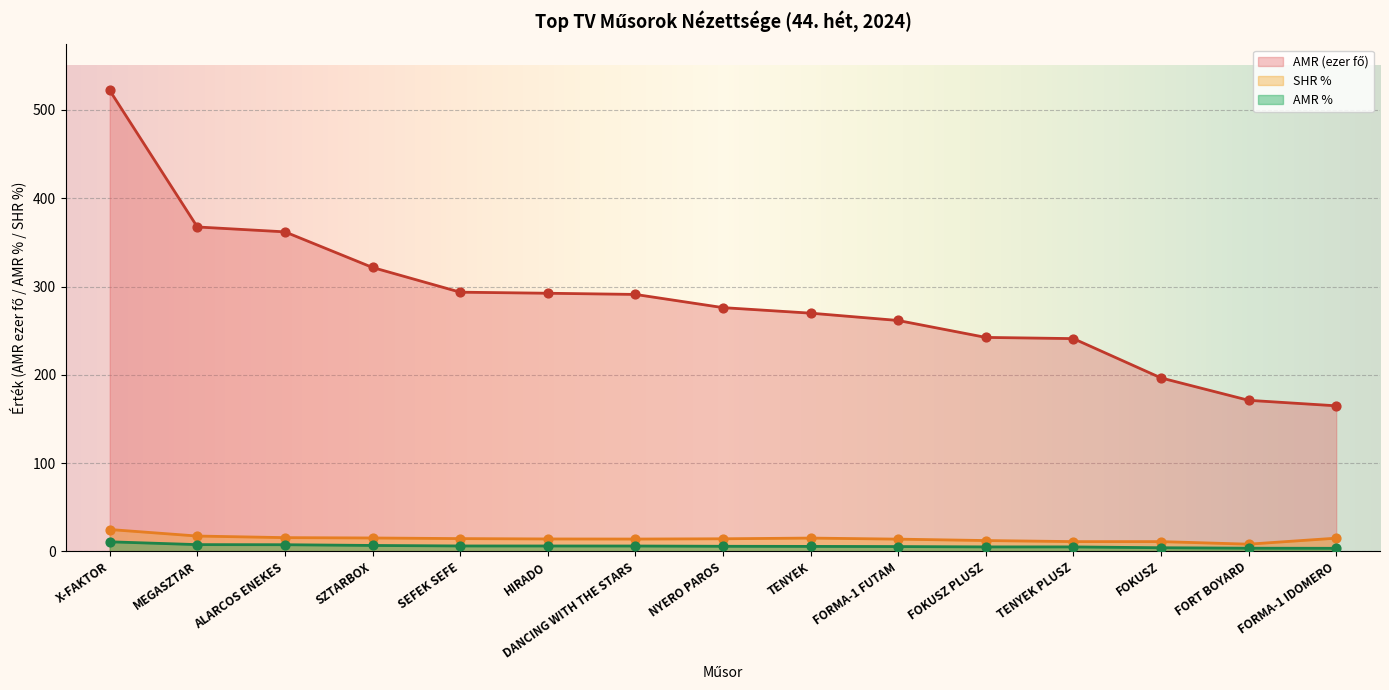

Which series has the largest Y range (max minus min)?

AMR (fő)